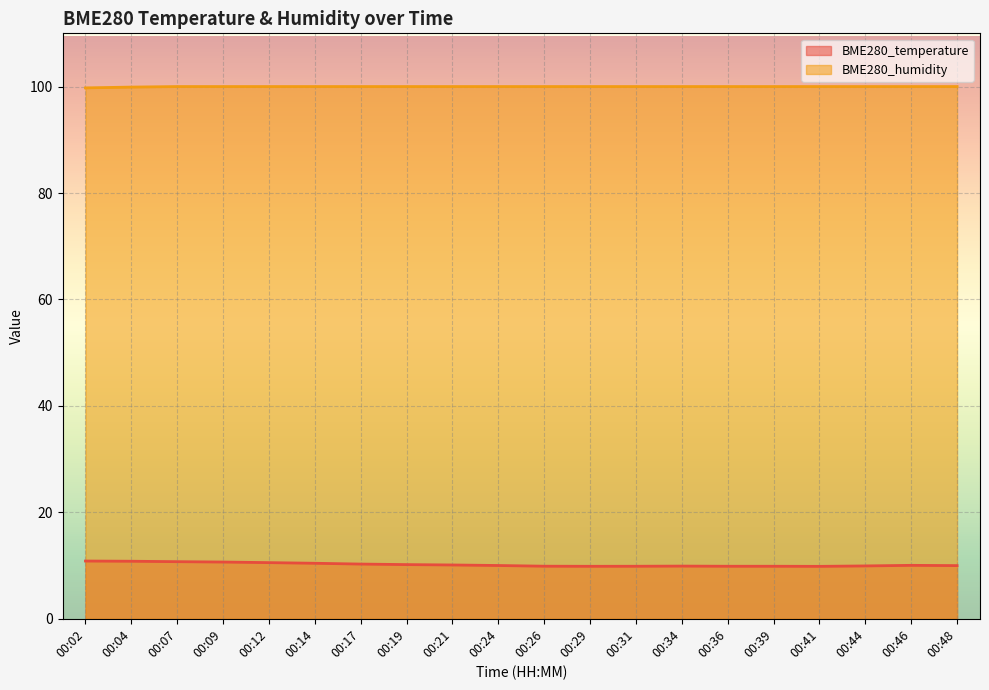

The BME280_humidity series shows 99.9 at 00:04. True or false?

True